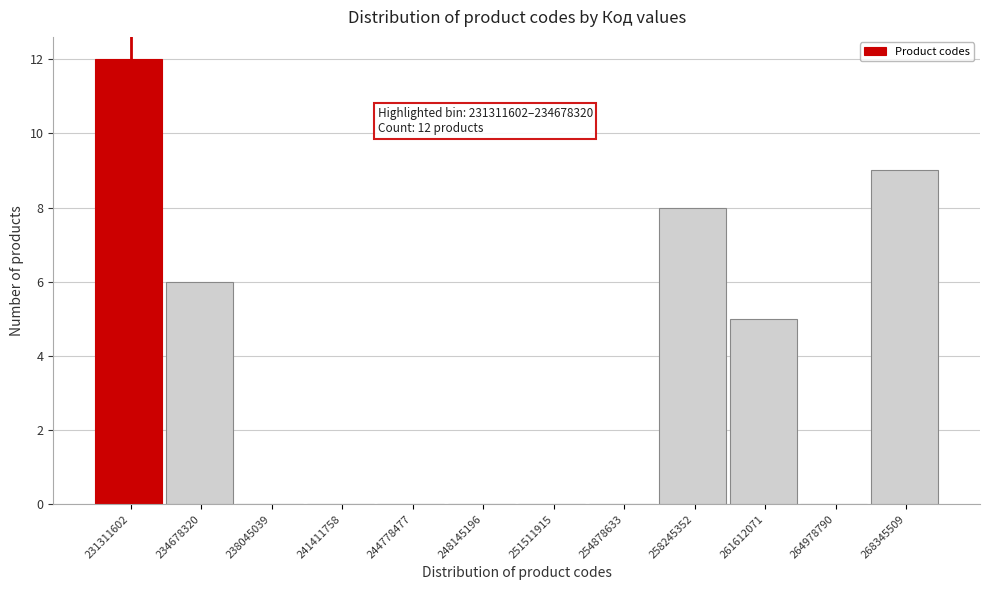

Reading right to left, list all the values displayed in this chart.

268345509=9	264978790=0	261612071=5	258245352=8	254878633=0	251511915=0	248145196=0	244778477=0	241411758=0	238045039=0	234678320=6	231311602=12